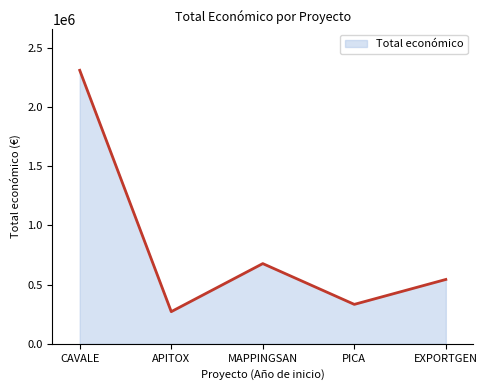

True or false: the data shows 208964 at PICA.

False